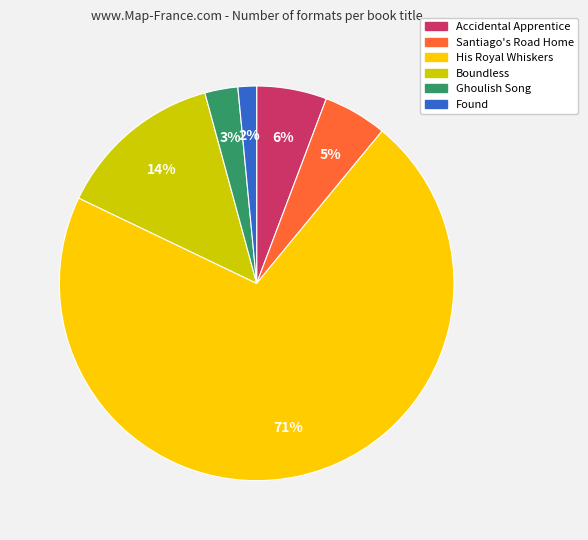

What percentage is the Found slice, to the nearest percent?

2%